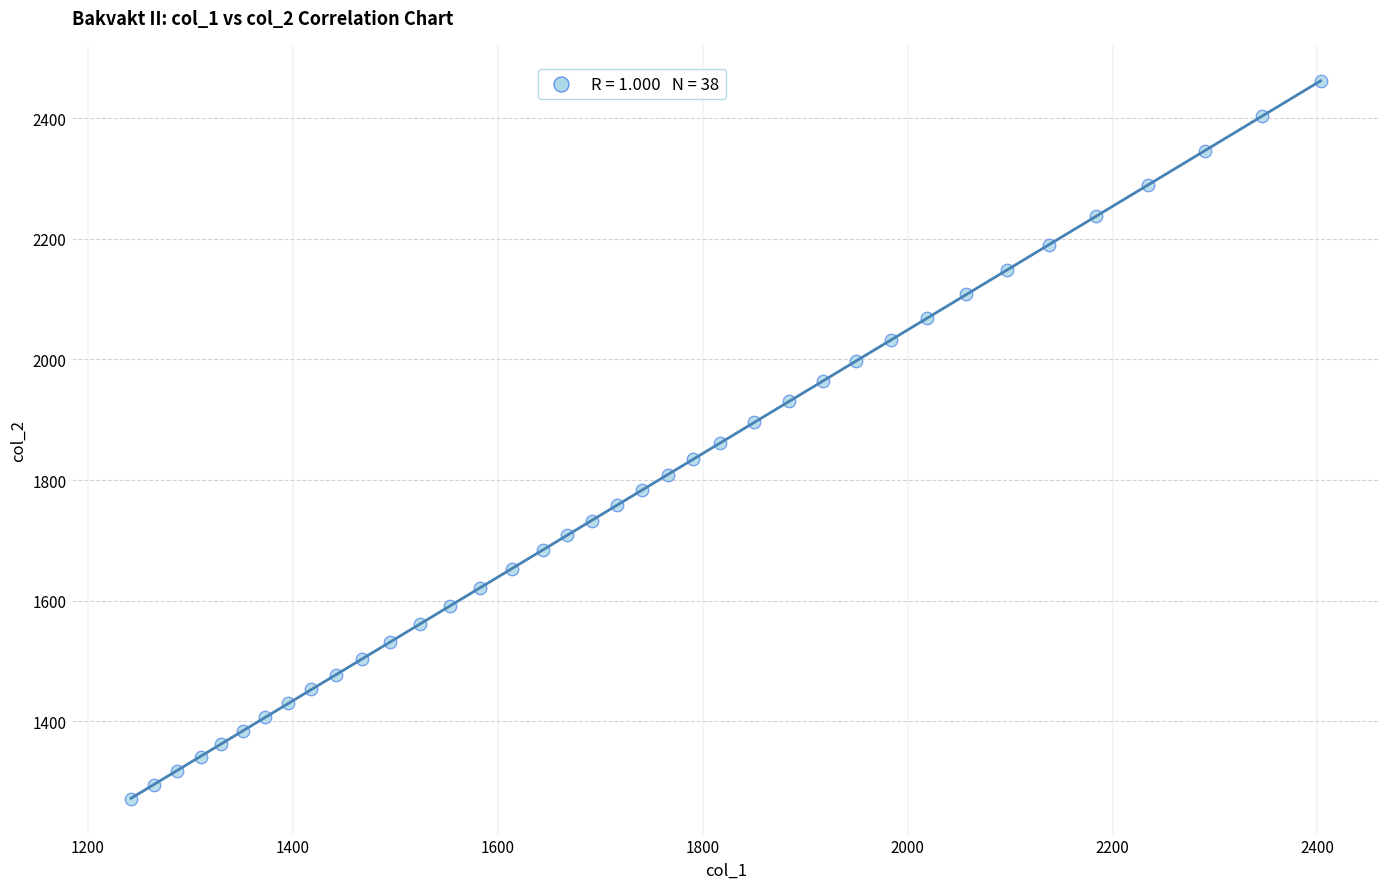

What is the range of Y values (max minus min)?

1190